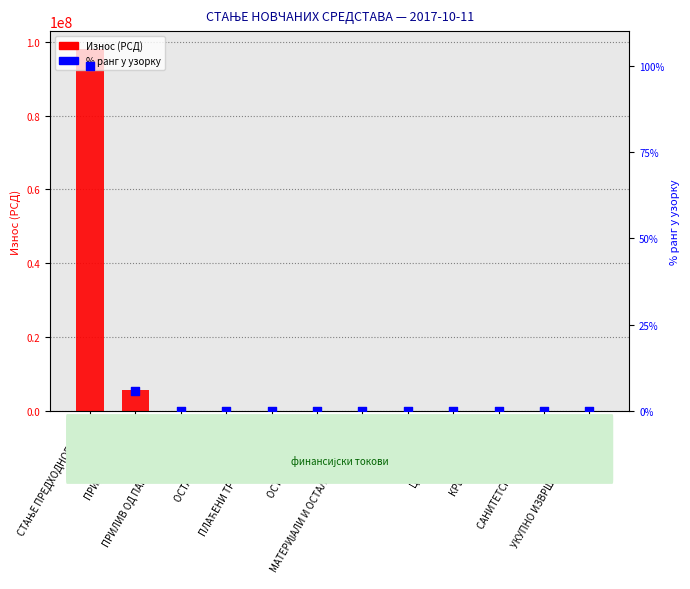

Which series reaches the maximum Y coordinate?

Износ (РСД)